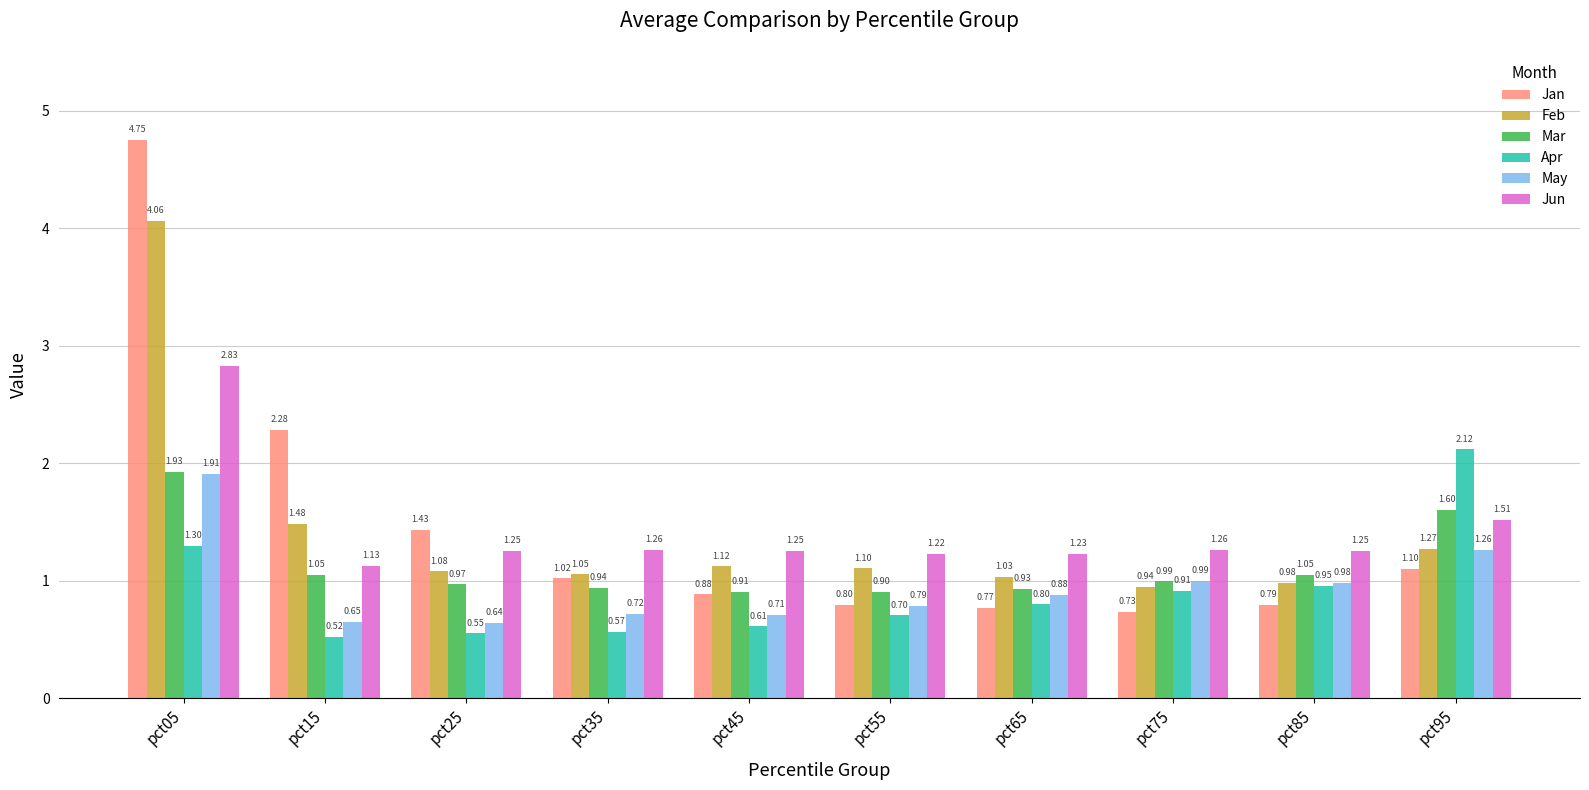

What is the difference between the Mar values at pct05 and pct95?

0.3